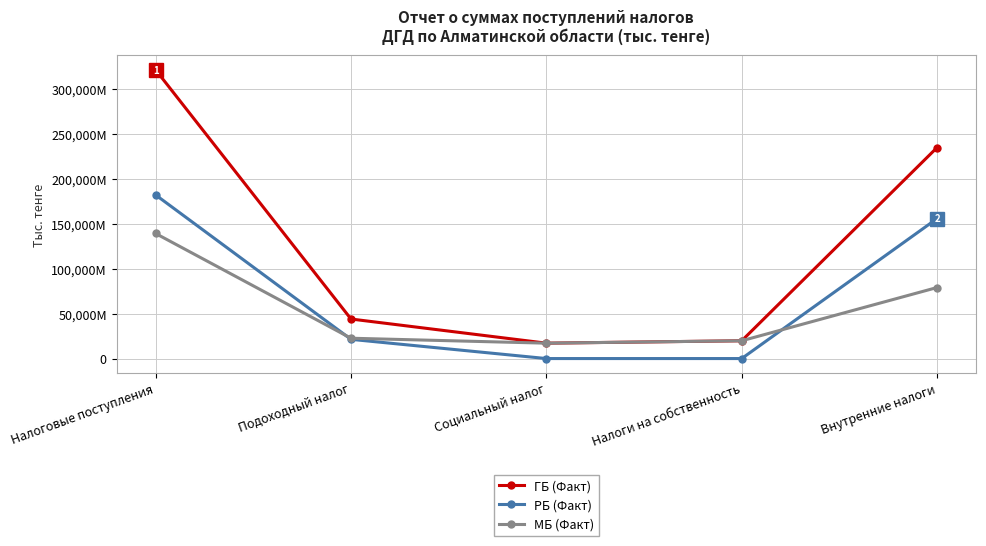

The РБ (Факт) series shows 298715472 at Налоговые поступления. True or false?

False